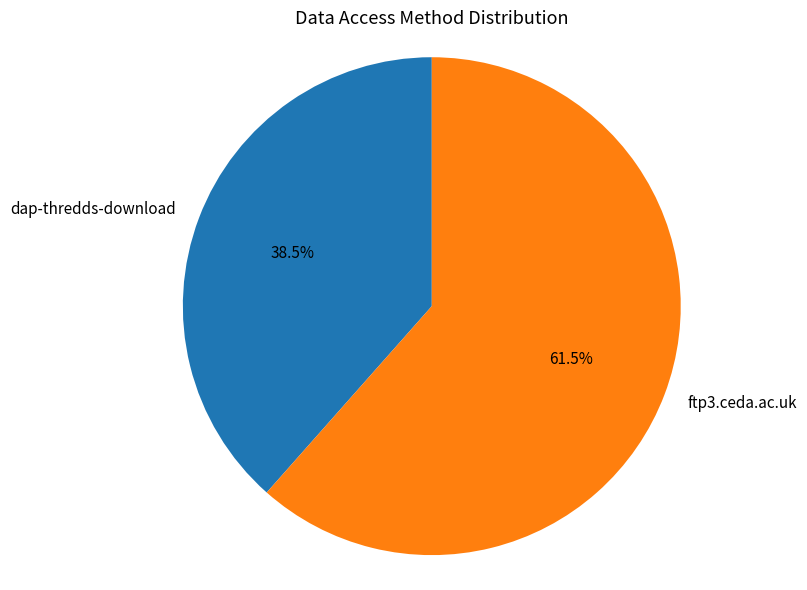

Approximately how many times larger is the value at dap-thredds-download compared to ftp3.ceda.ac.uk?

0.6